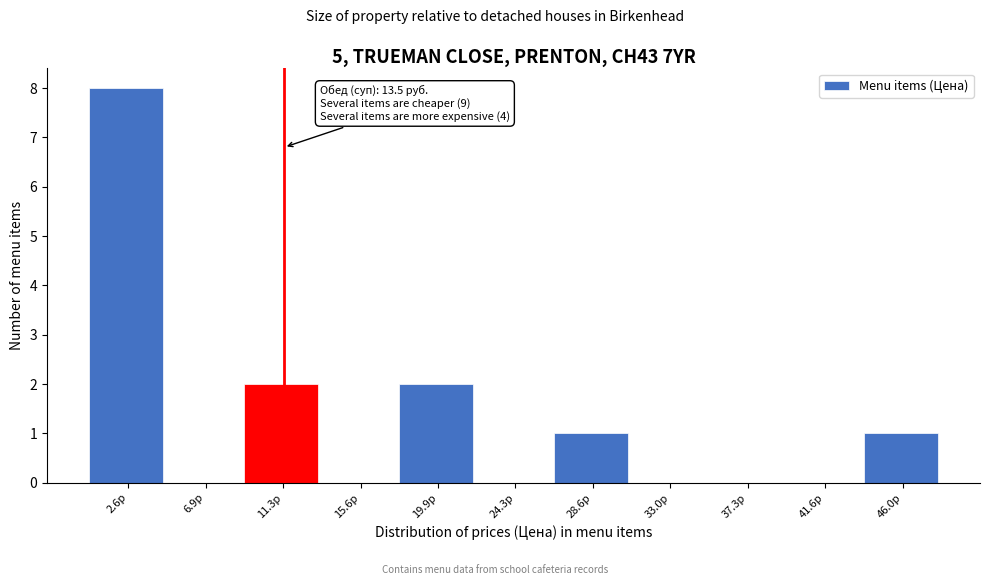

Reading left to right, what are all the values shown in this chart?

2.6р=8	6.9р=0	11.3р=2	15.6р=0	19.9р=2	24.3р=0	28.6р=1	33.0р=0	37.3р=0	41.6р=0	46.0р=1